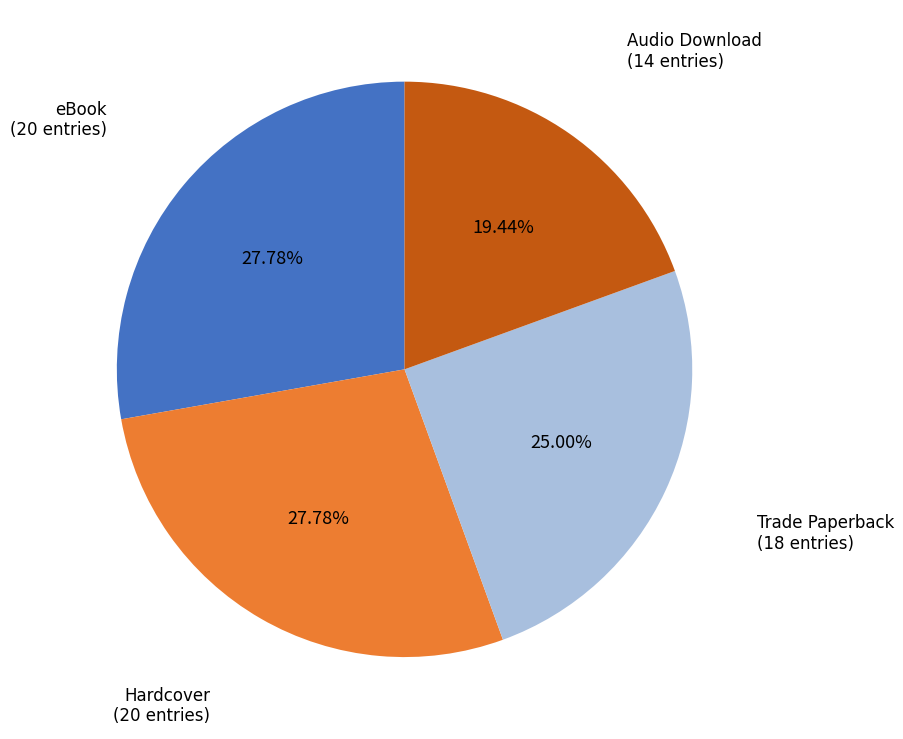

Does any single category account for the majority?

No